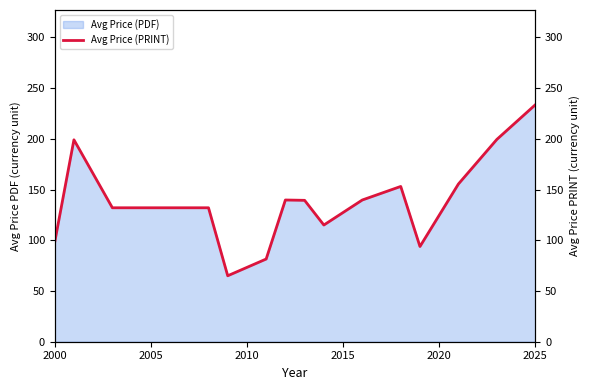

How many lines are shown in the chart?

1